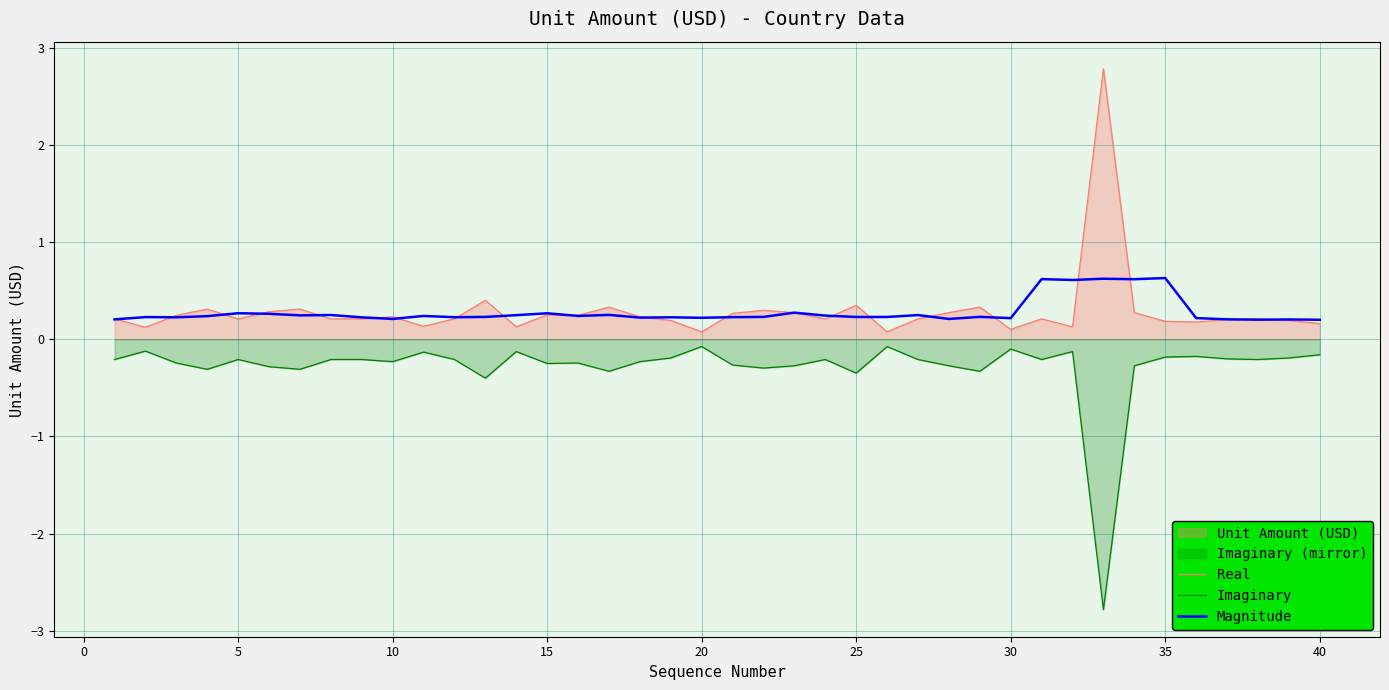

How many Magnitude values are between 0 and 1?

40